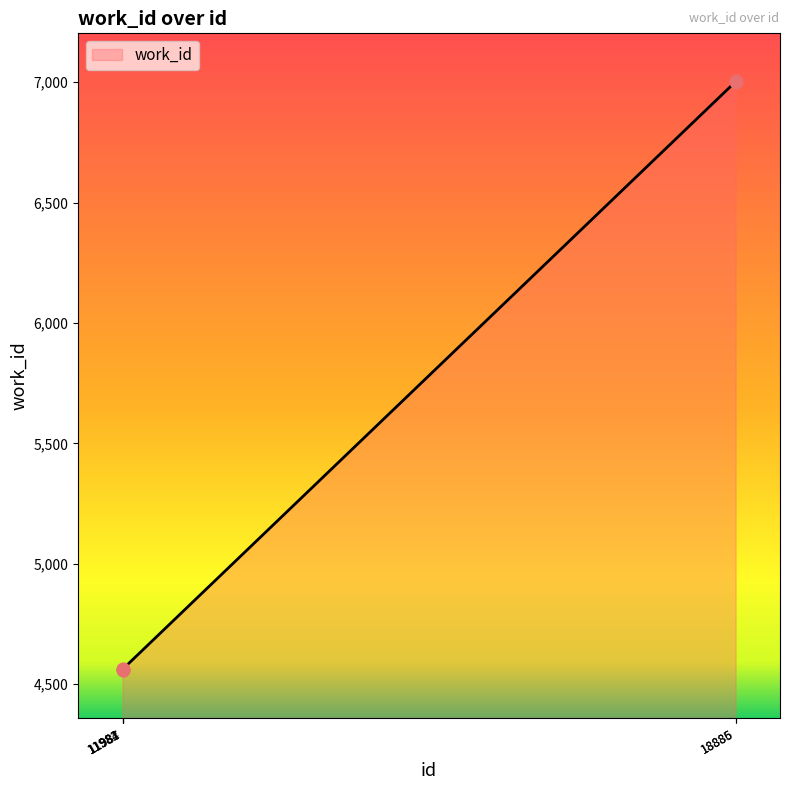

What is the ratio of the value at 18886 to the value at 11981?

1.5